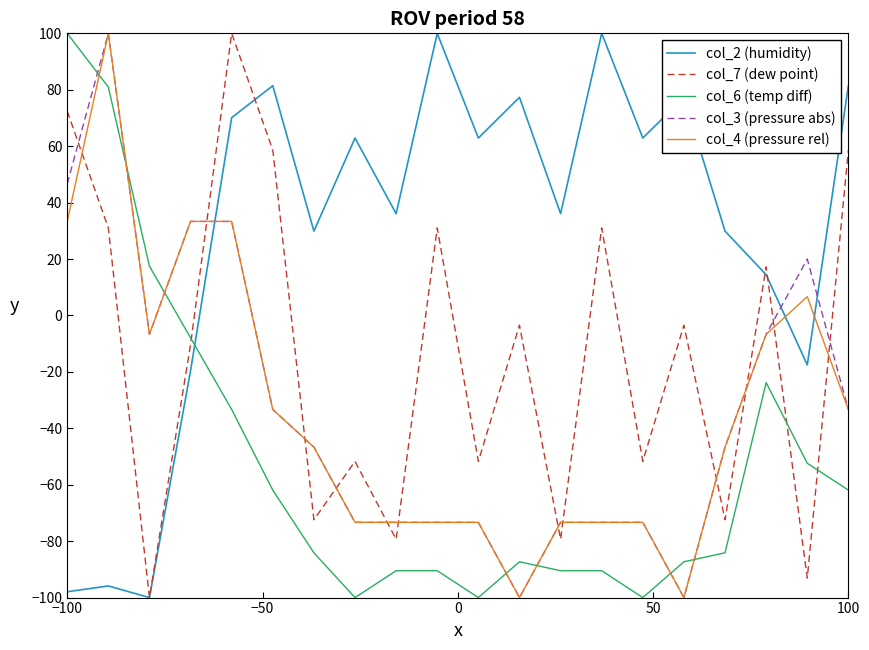

How many values in col_2 (humidity) are below zero?

5